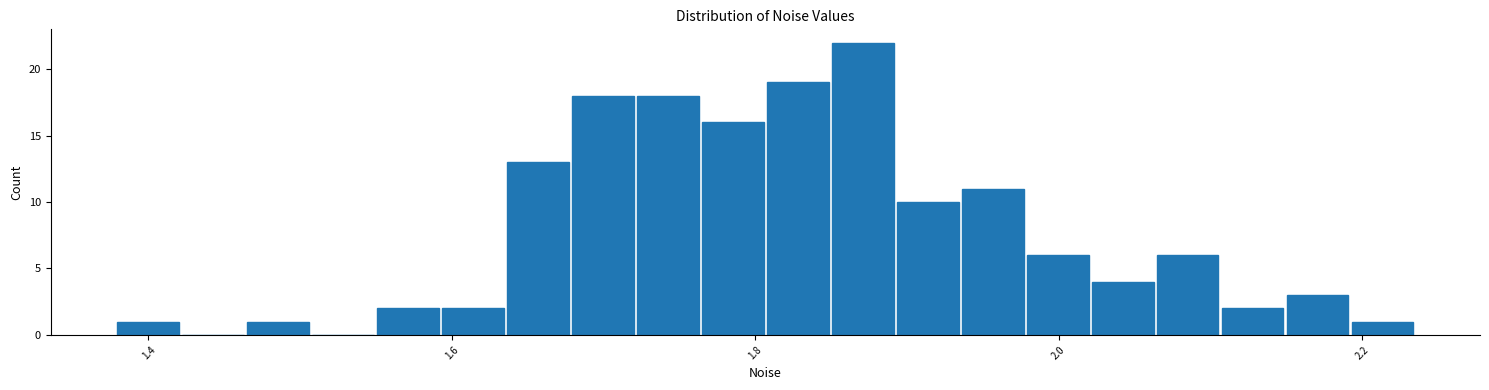

Read against the x-axis, roughly where is the centre of the tallest bar?

1.88